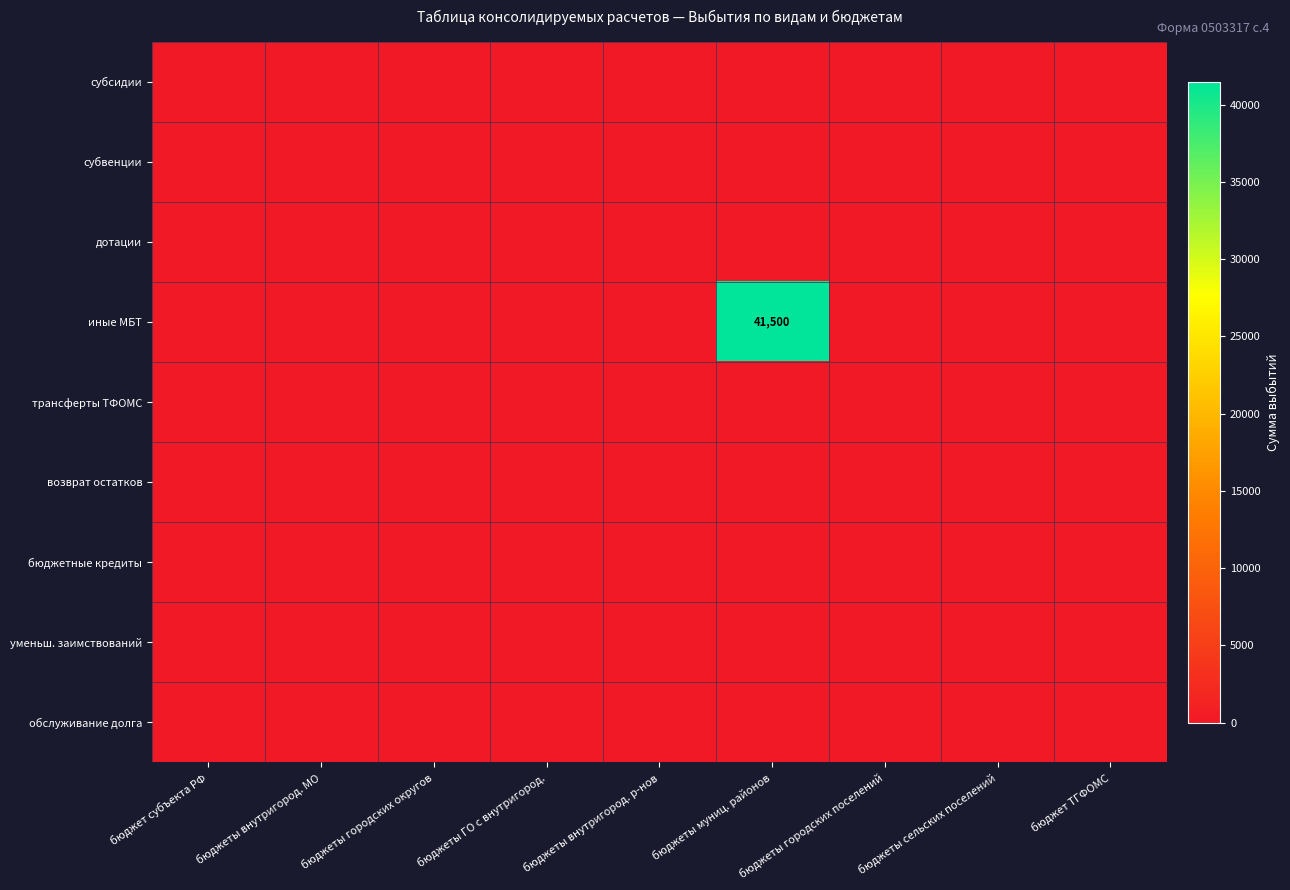

What is the sum of all иные МБТ values?

41500